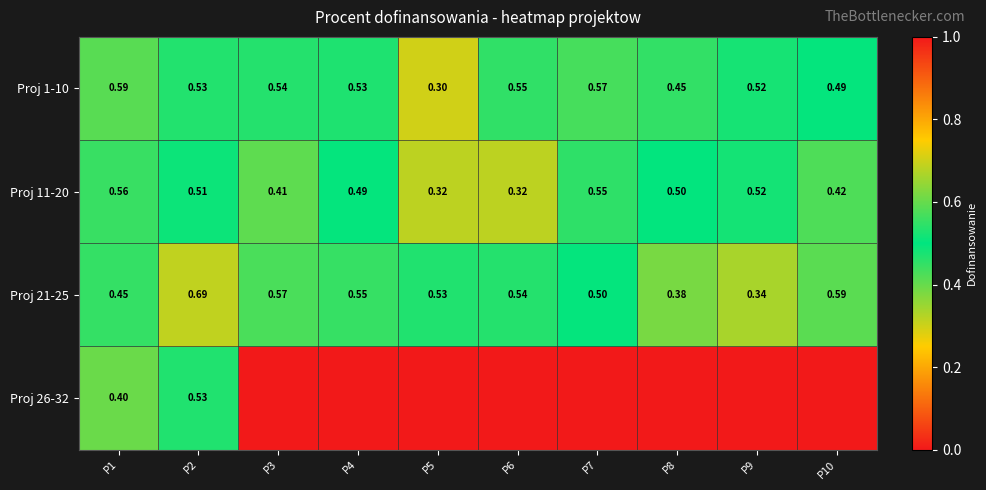

Is the value of Proj 21-25 at P6 greater than the value of Proj 1-10 at P10?

Yes